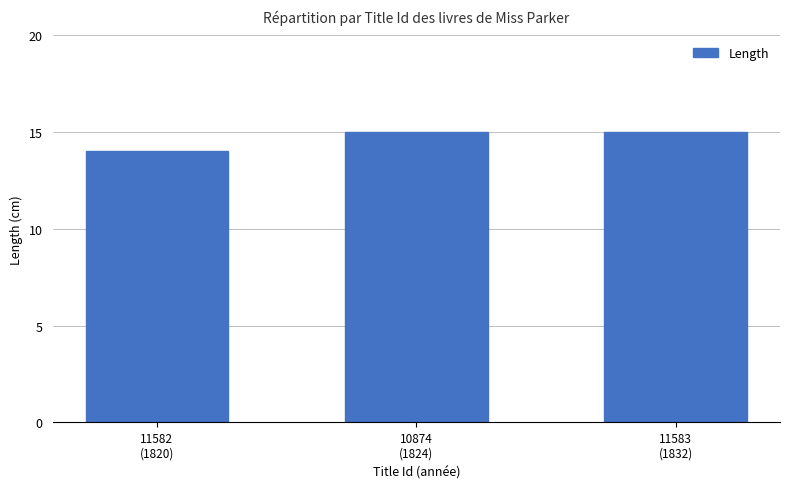

What is the change in value from 11582
(1820) to 11583
(1832)?

+1